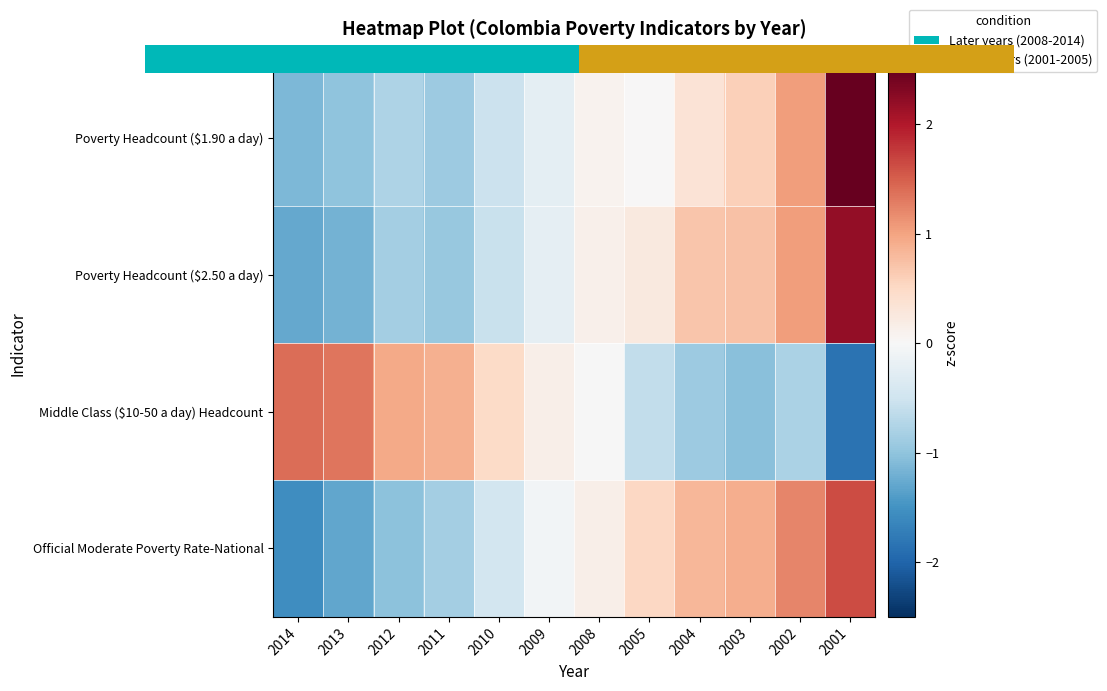

List the labels in order of Poverty Headcount ($2.50 a day) value, smallest first.

2014, 2013, 2011, 2012, 2010, 2009, 2008, 2005, 2004, 2003, 2002, 2001